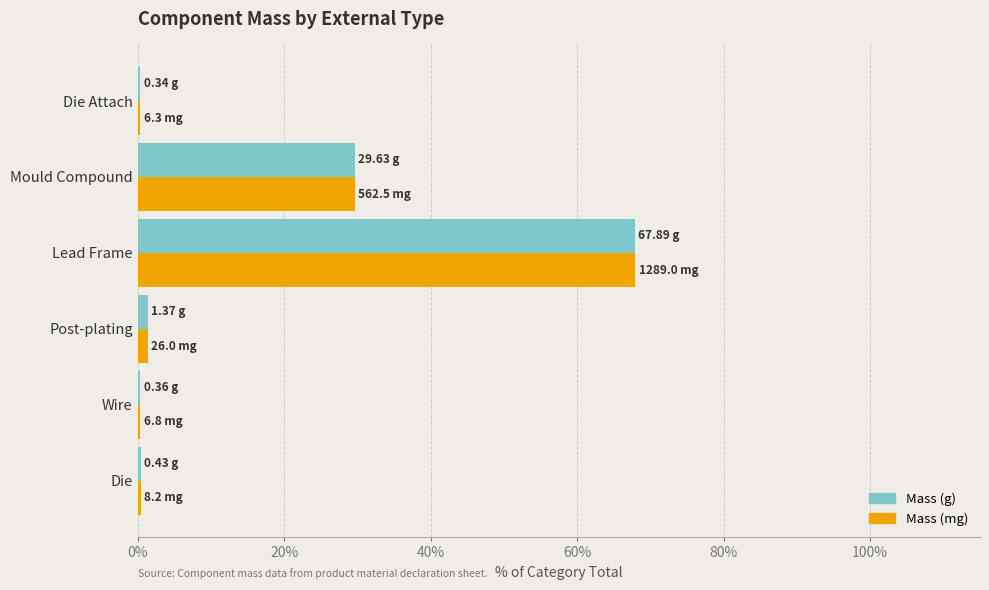

At which category is the sum across all series the highest?

Lead Frame